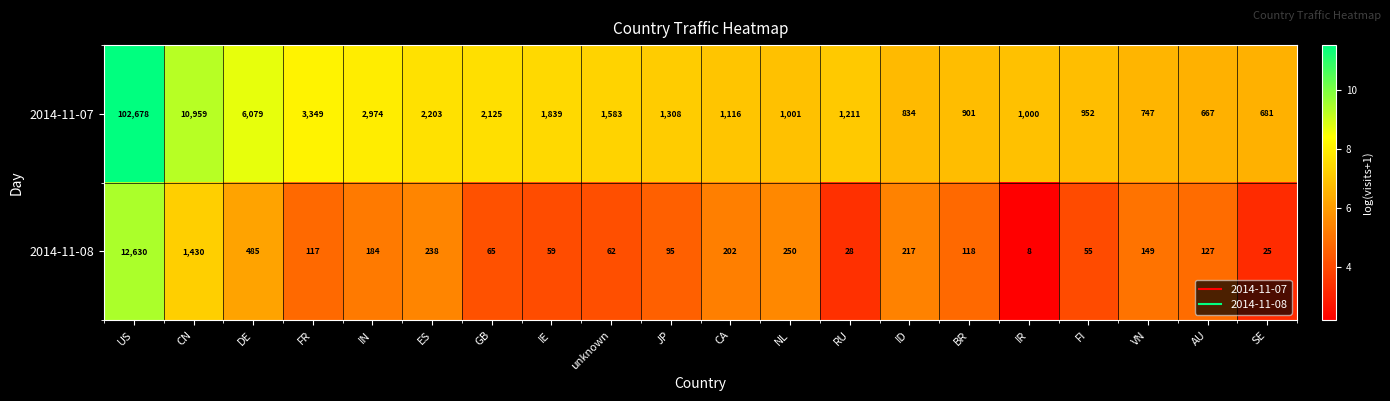

What is the average value of the 2014-11-07 series?

7210